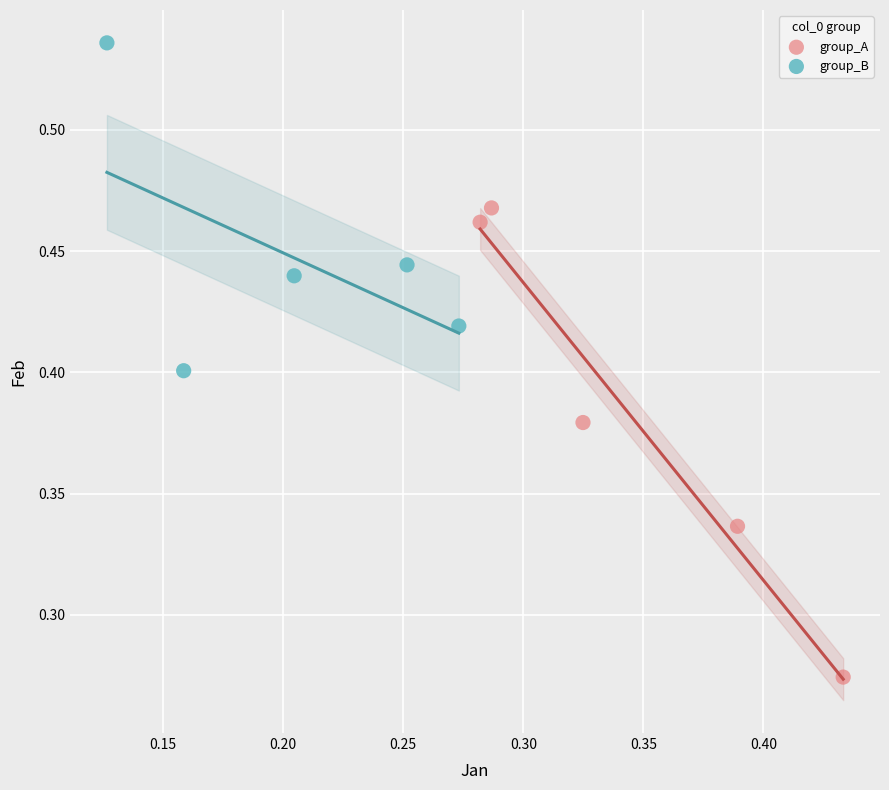

Which series has the widest spread of Y values?

group_A